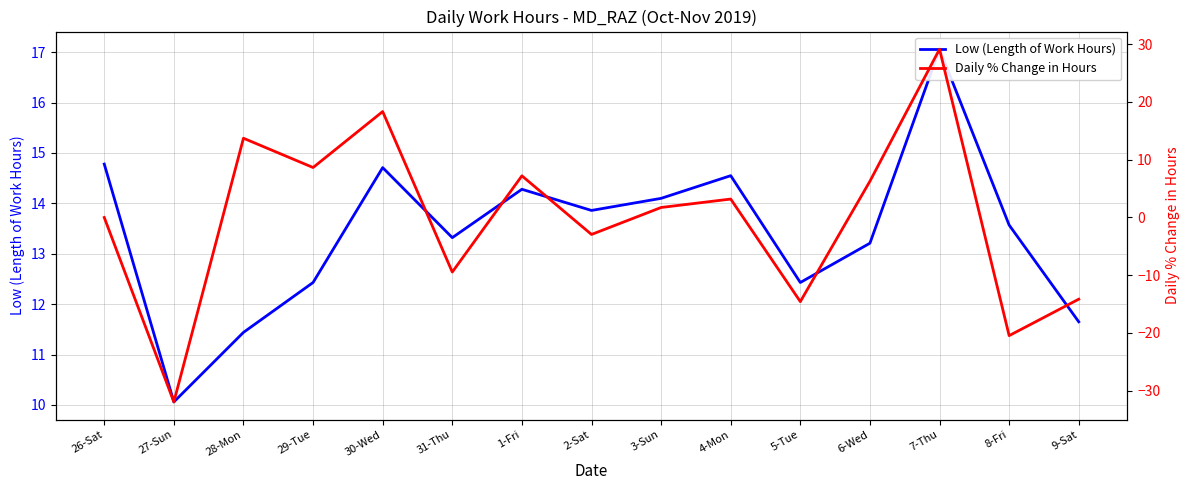

After their last crossing, which series has the higher values: Daily % Change in Hours or Low (Length of Work Hours)?

Low (Length of Work Hours)